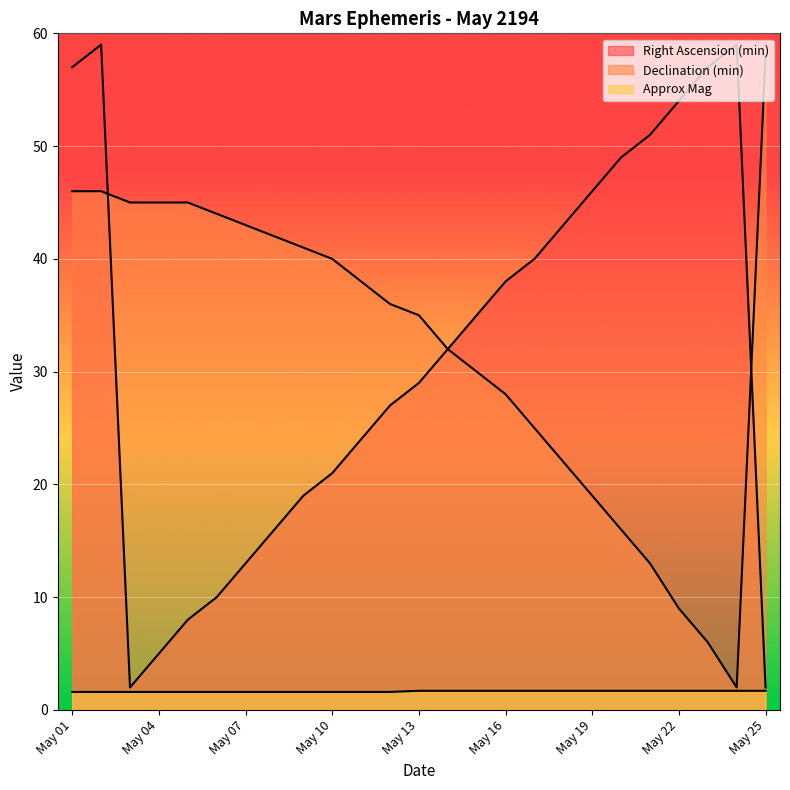

What is the spread (max minus min) of values at May 15?

33.3